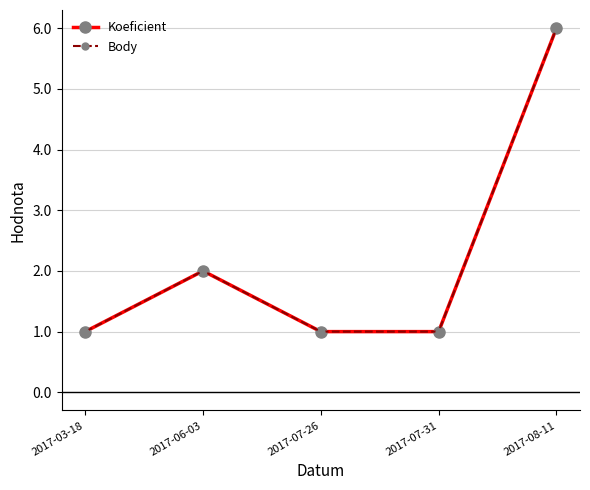

Is the value of Koeficient at 2017-03-18 greater than the value of Body at 2017-07-31?

No